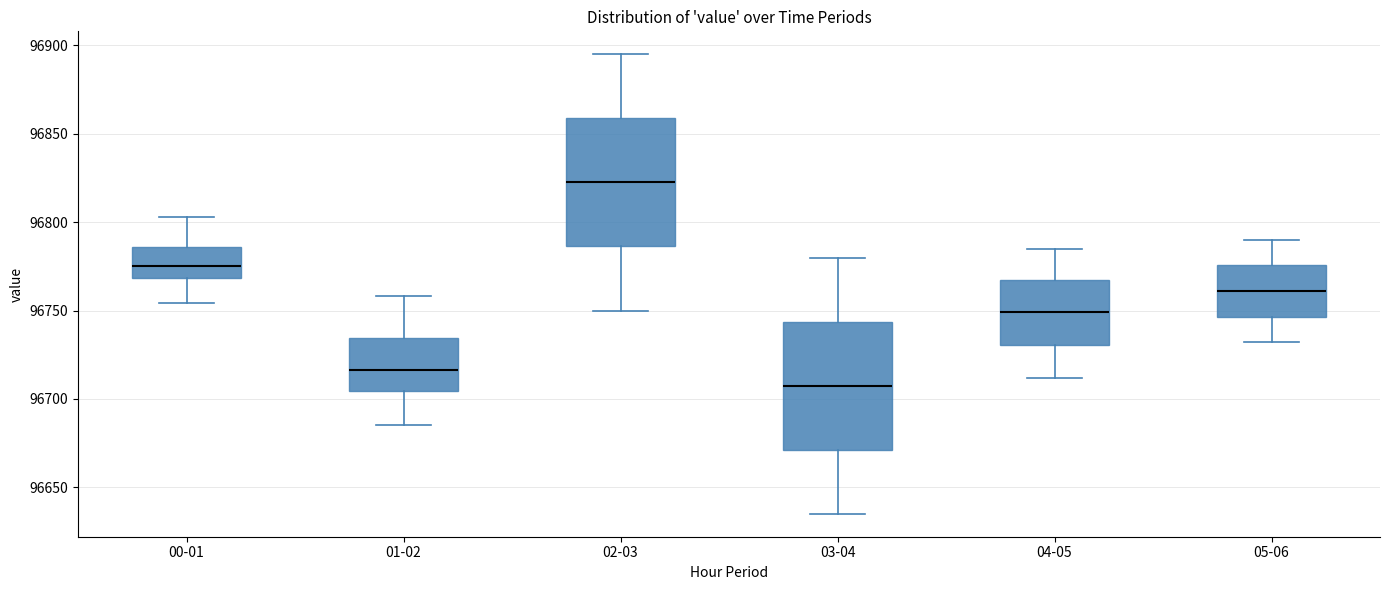

Reading left to right, read every box against the y-axis: the position of its median line, the range the box covers, and the ends of its whiskers. The values are not printed on the chart, so give them approximately, as read against the axis.

00-01: median 96775, box 96770 to 96785, whiskers 96755 to 96805
01-02: median 96715, box 96705 to 96735, whiskers 96685 to 96760
02-03: median 96825, box 96785 to 96860, whiskers 96750 to 96895
03-04: median 96710, box 96670 to 96745, whiskers 96635 to 96780
04-05: median 96750, box 96730 to 96765, whiskers 96710 to 96785
05-06: median 96760, box 96745 to 96775, whiskers 96730 to 96790